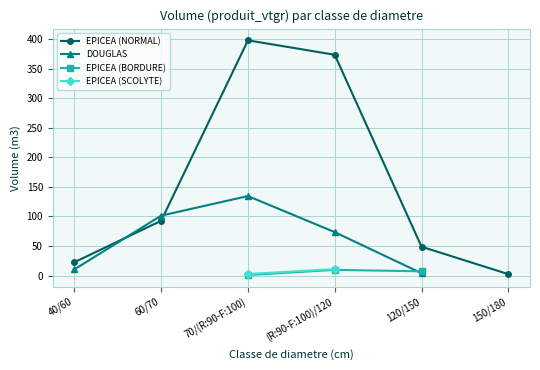

Where is the first local maximum for EPICEA (NORMAL)?

70/(R:90-F:100)